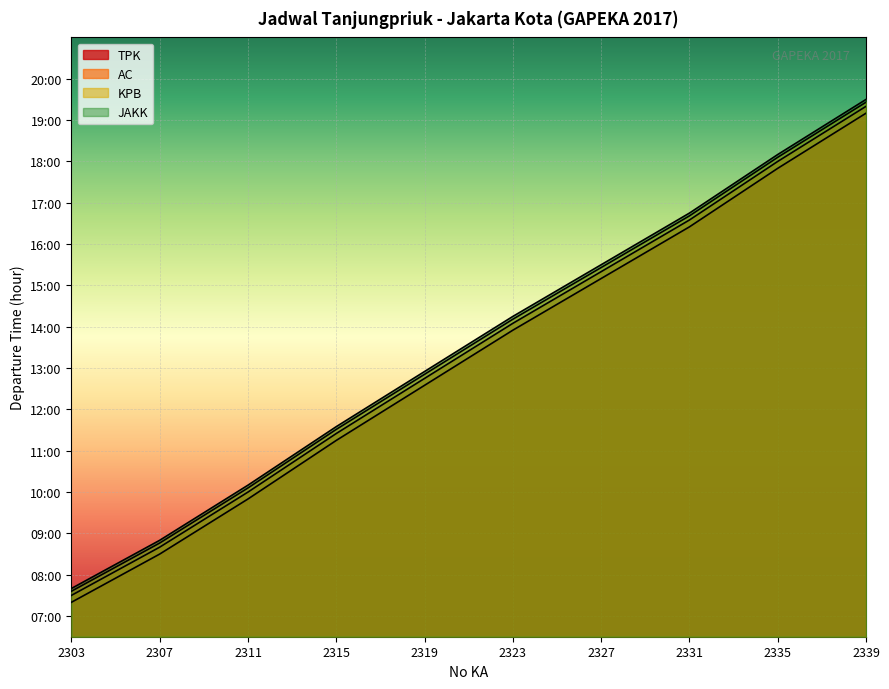

What is the value of the KPB point at the 8th from the left?

16.7